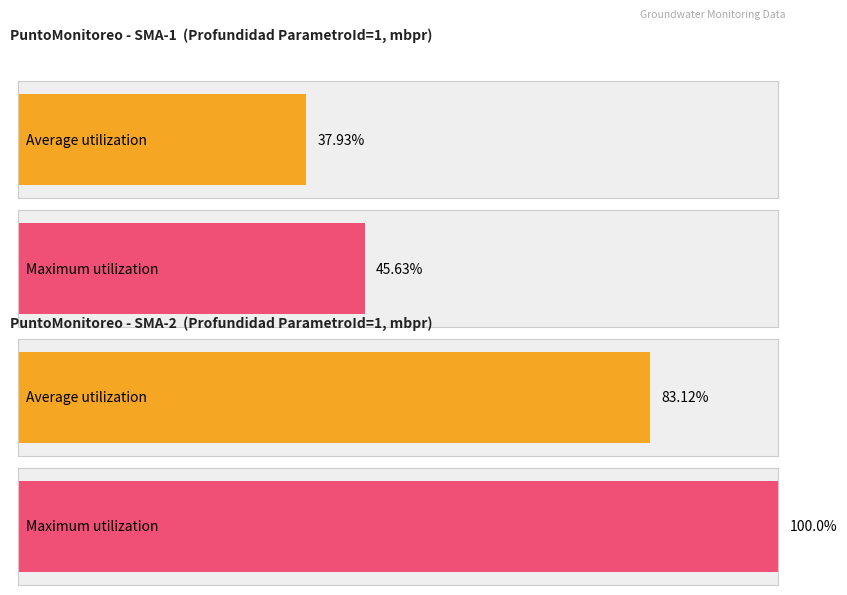

The value of Average utilization at SMA-1 is 0.1. True or false?

False